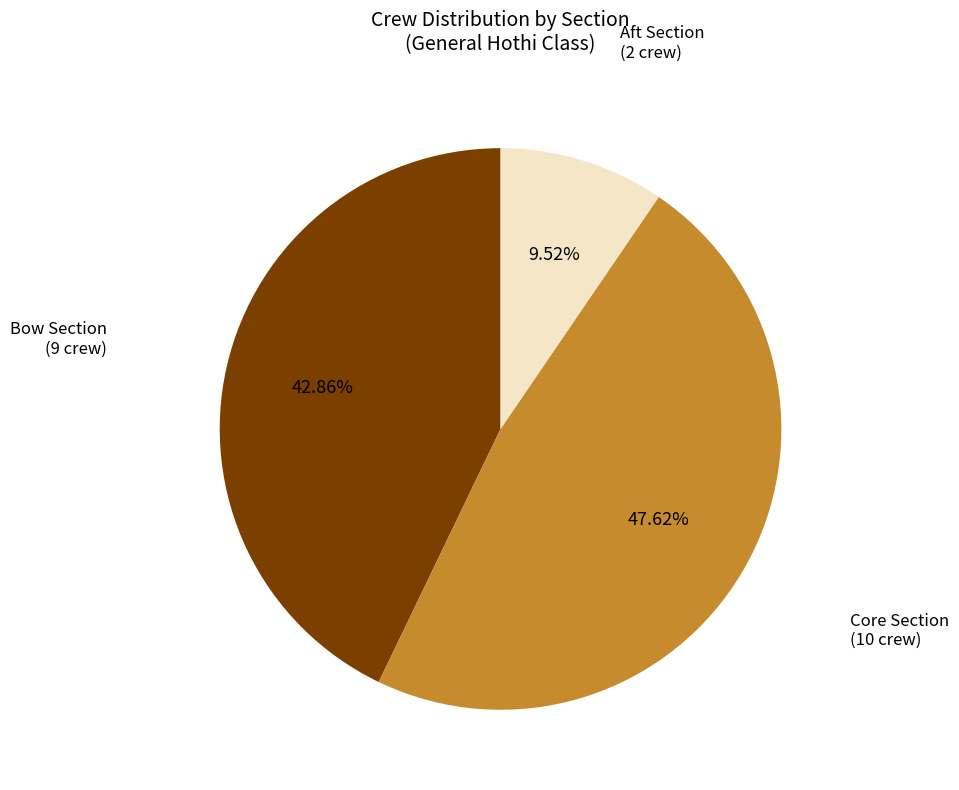

Do Aft Section and Bow Section together represent more than half of the pie?

Yes